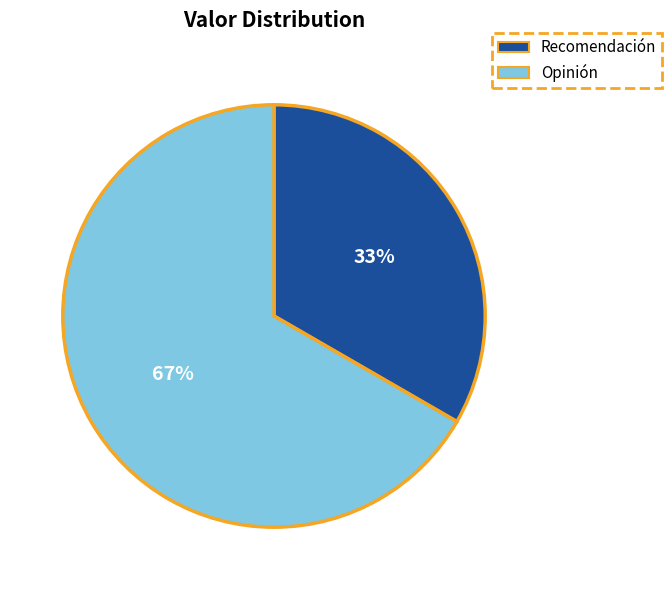

Does Recomendación represent more than half of the total?

No